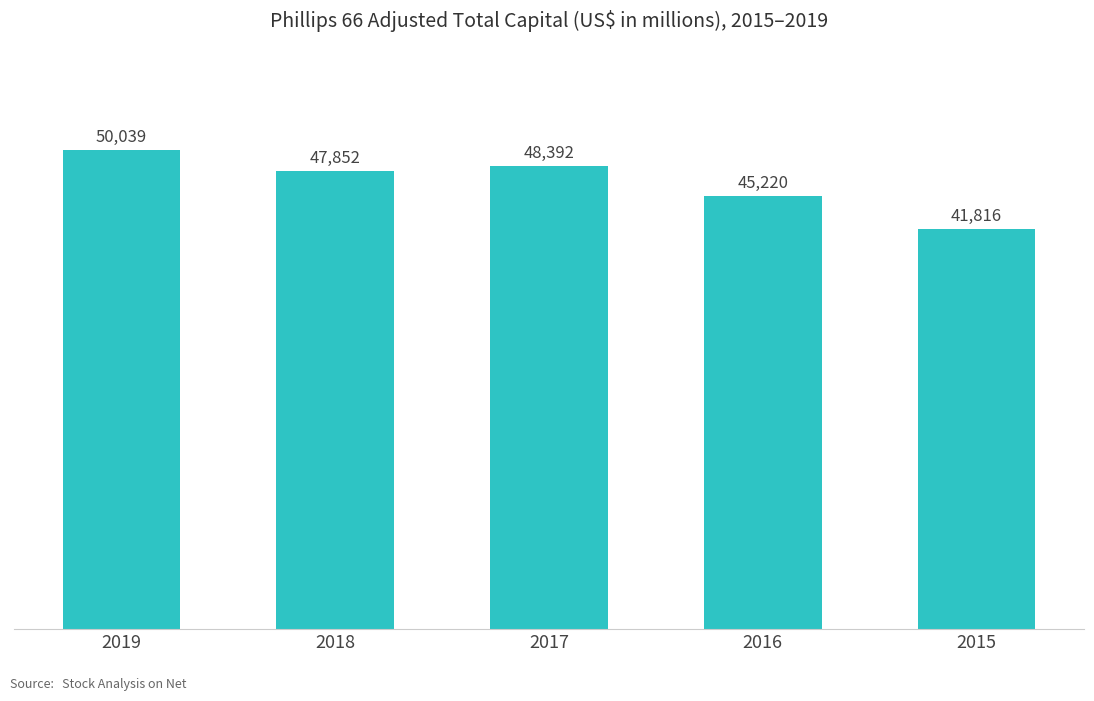

Rank the categories by value from lowest to highest.

2015, 2016, 2018, 2017, 2019